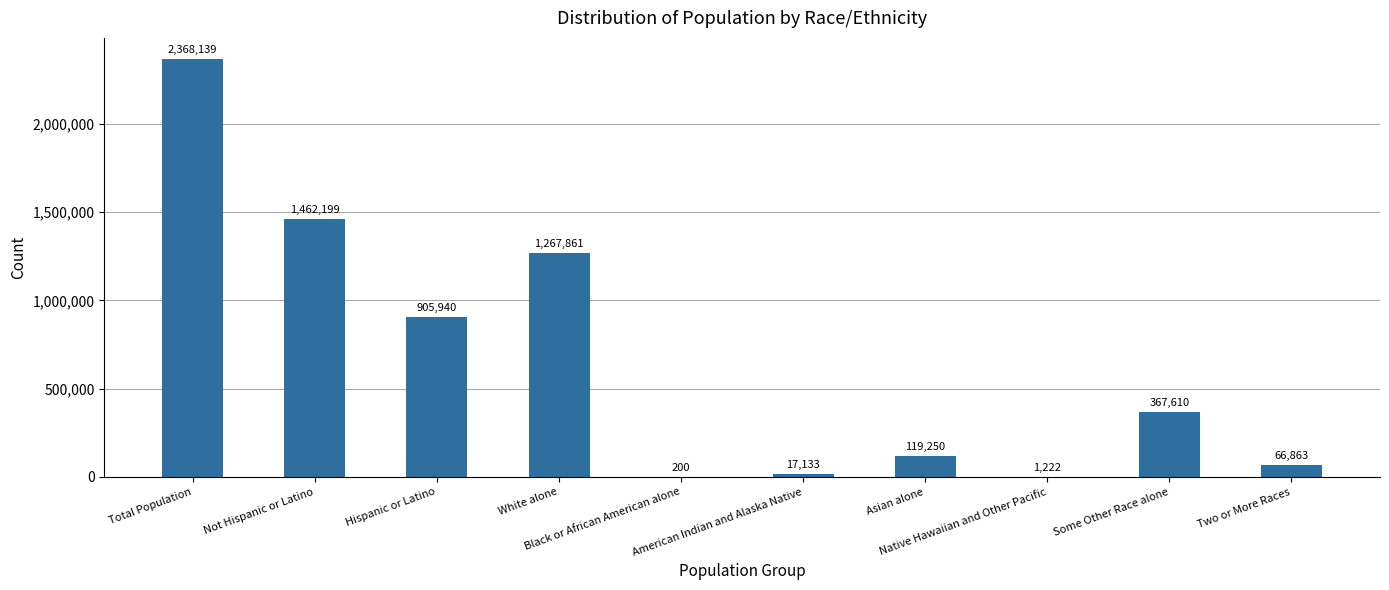

What is the change in value from Total Population to American Indian and Alaska Native?

-2351006